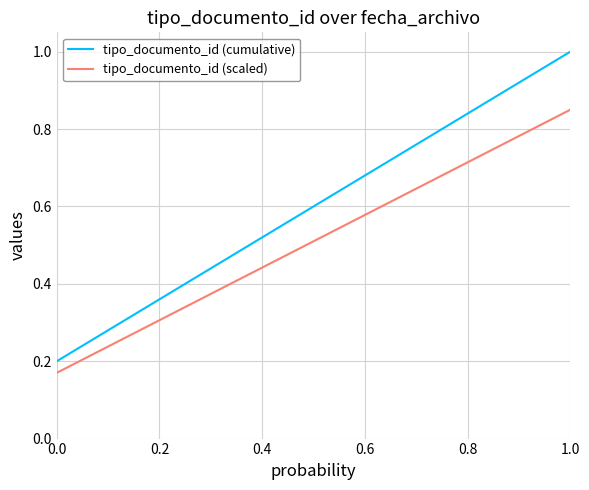

True or false: tipo_documento_id (scaled) and tipo_documento_id (cumulative) intersect in this chart.

False